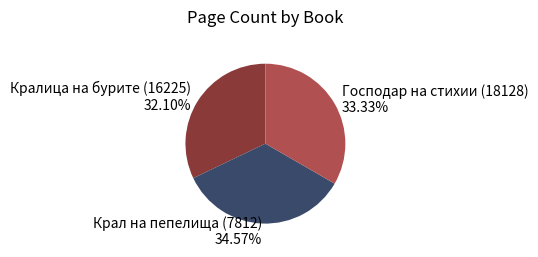

What is the total percentage of Крал на пепелища (7812) and Господар на стихии (18128)?

67.9%